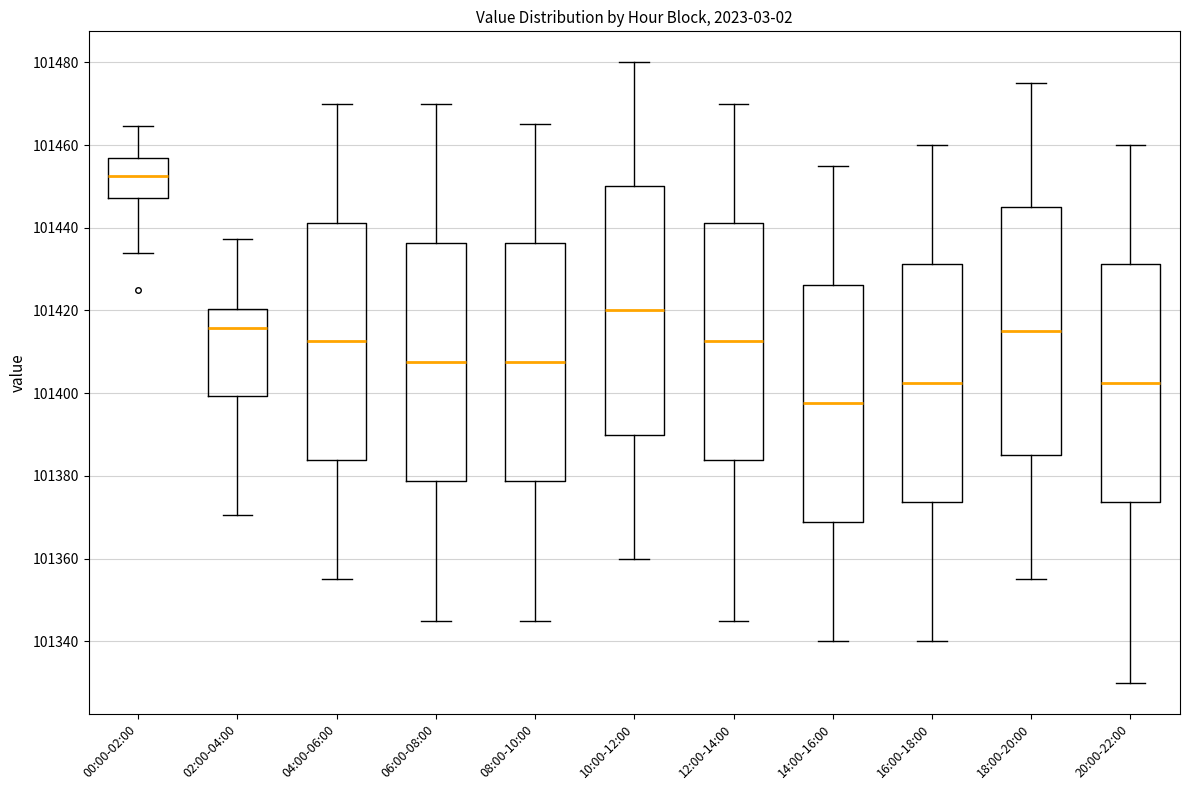

Where is the upper edge of the box for 00:00-02:00 on the y-axis? The values are not printed on the chart, so give them approximately, as read against the axis.

101456